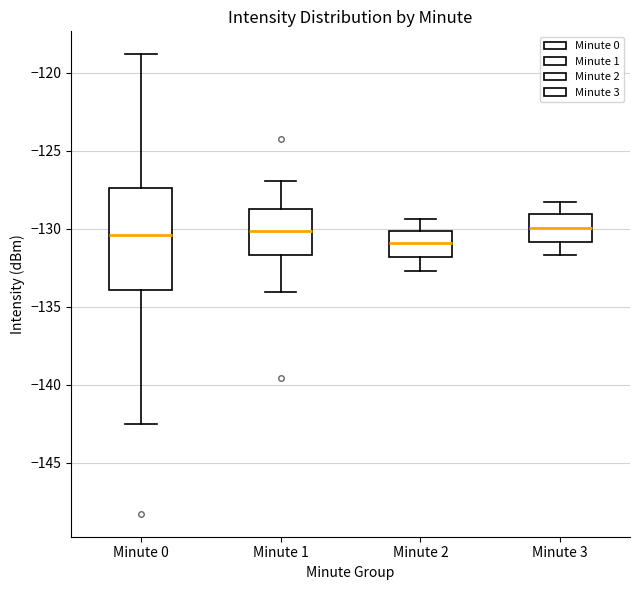

Reading left to right, transcribe this box plot: for each box, give where its median line is, the range the box spans, and where its two whiskers end, as read against the y-axis. The values are not printed on the chart, so give them approximately, as read against the axis.

Minute 0: median -130.5, box -134.0 to -127.5, whiskers -142.5 to -119.0
Minute 1: median -130.0, box -131.5 to -128.5, whiskers -134.0 to -127.0
Minute 2: median -131.0, box -132.0 to -130.0, whiskers -132.5 to -129.5
Minute 3: median -130.0, box -131.0 to -129.0, whiskers -131.5 to -128.5